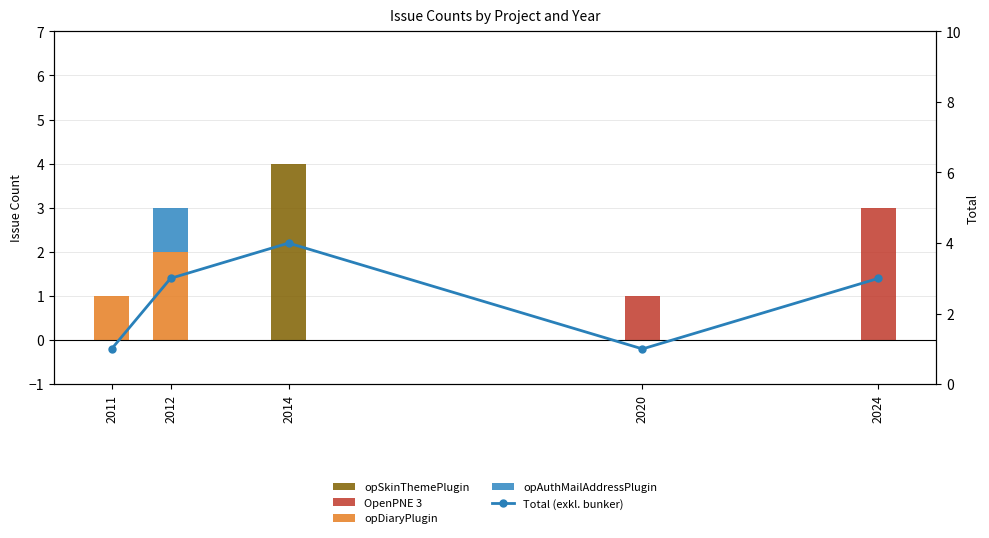

Rank the series by their maximum value, from lowest to highest.

opAuthMailAddressPlugin, opDiaryPlugin, OpenPNE 3, opSkinThemePlugin, Total (exkl. bunker)